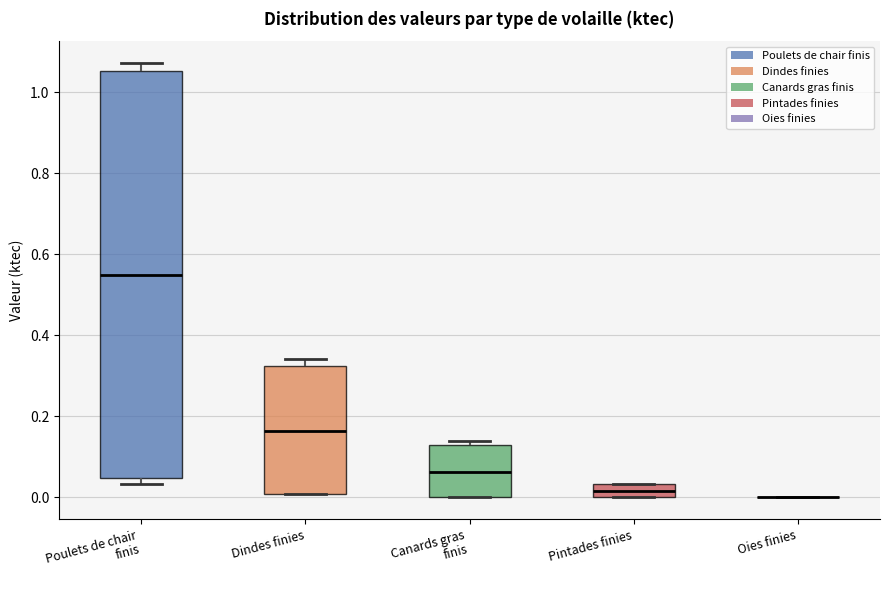

Comparing the boxes themselves (not the whiskers), which one is the tallest?

Poulets de chair finis